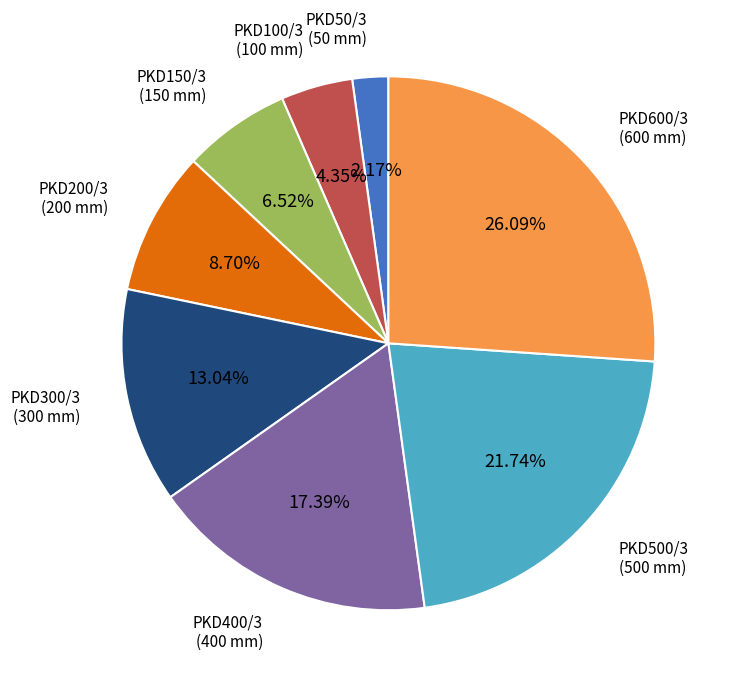

Is there any slice that represents more than half of the pie?

No